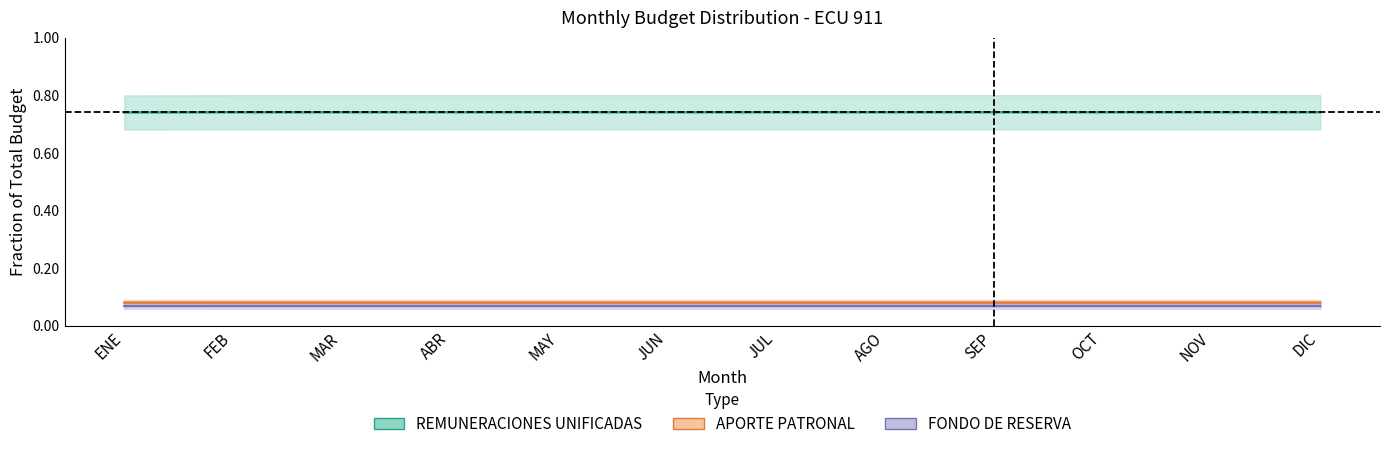

How many data points does each series have?

12